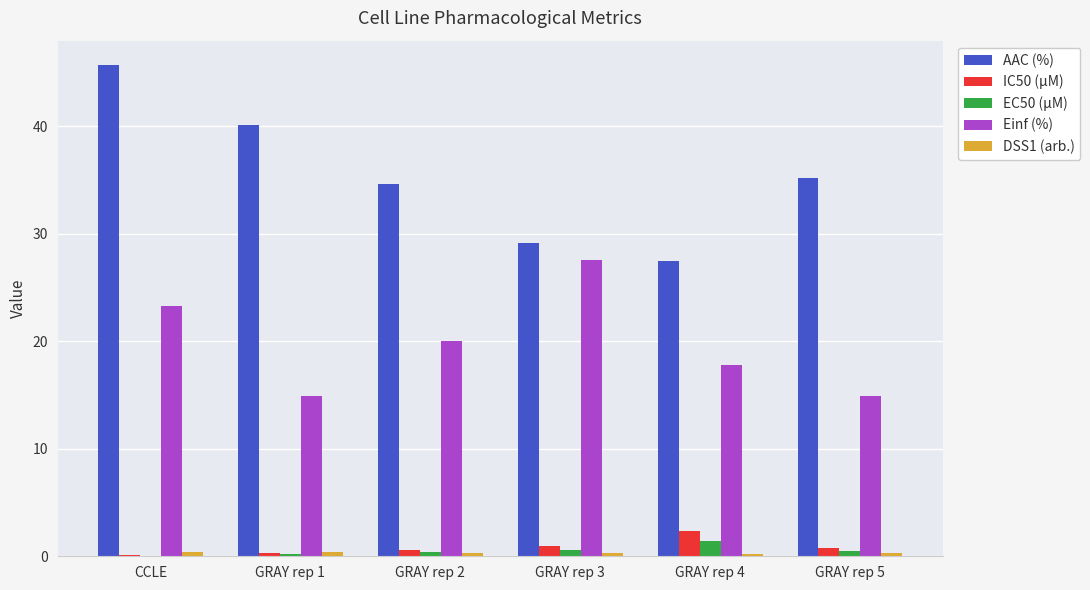

The Einf (%) series shows 14.9 at GRAY rep 5. True or false?

True